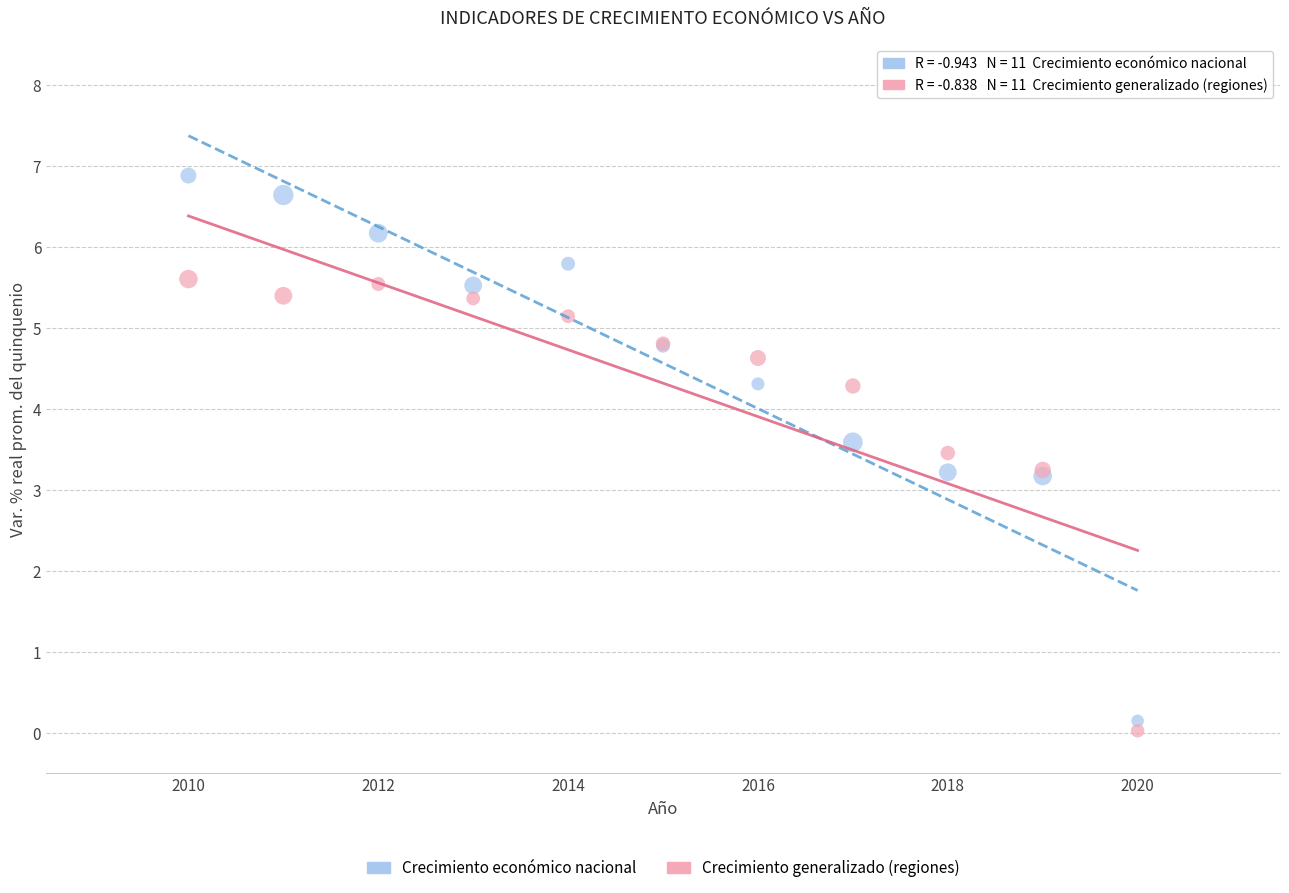

Which series contains the highest Y value?

Crecimiento económico nacional